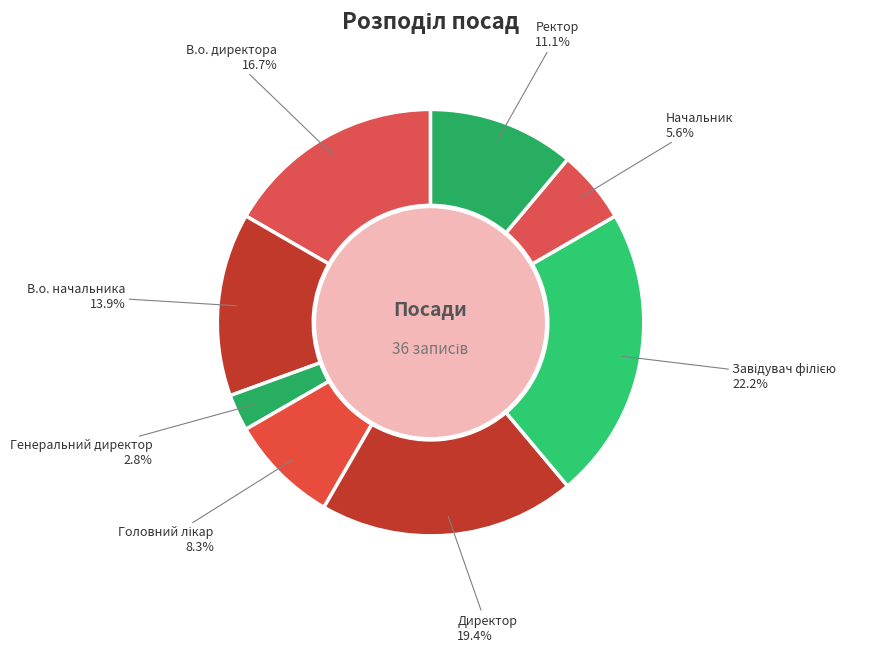

How many segments does this pie chart have?

8